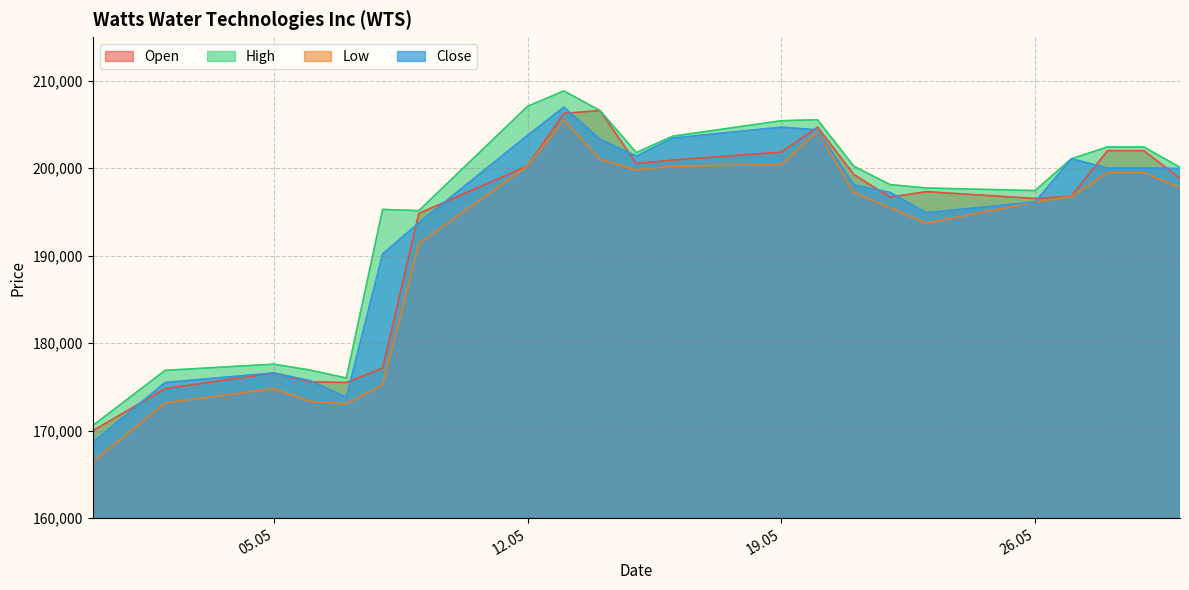

What is the sum of all High values?

4307037